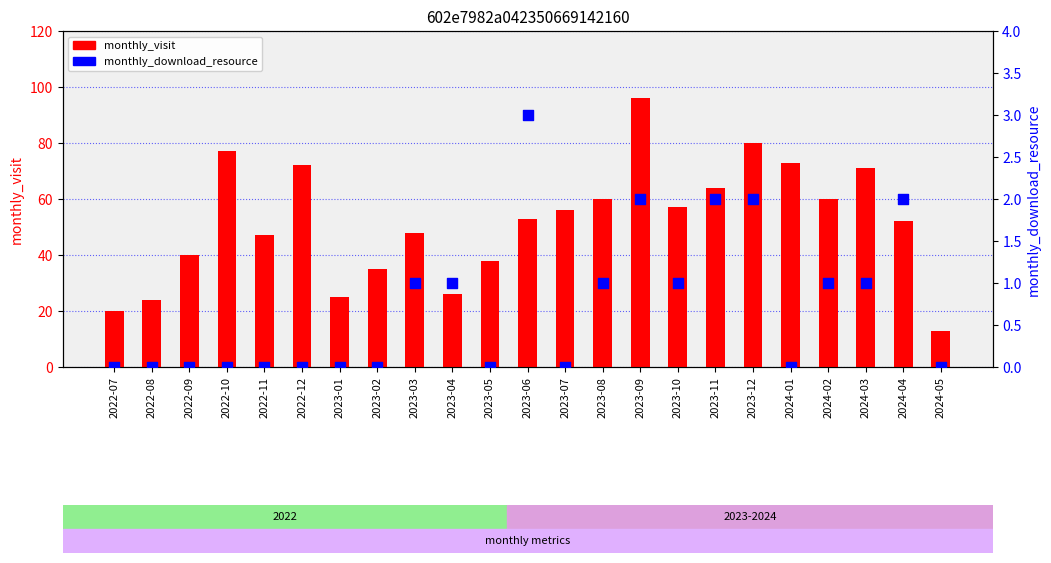

What is the total value across all series at 2022-08?

24